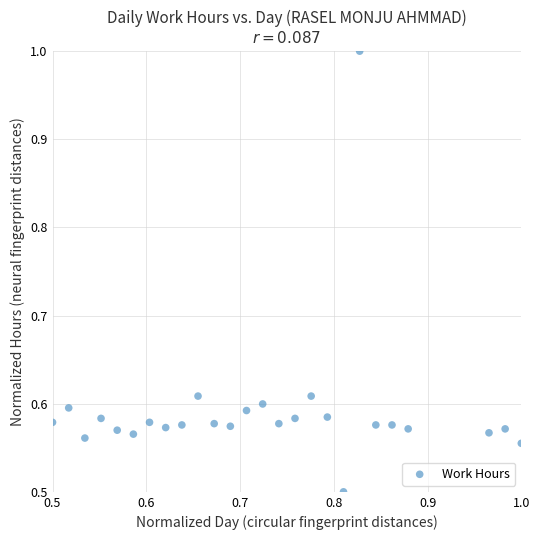

What is the range of X values (max minus min)?

0.5